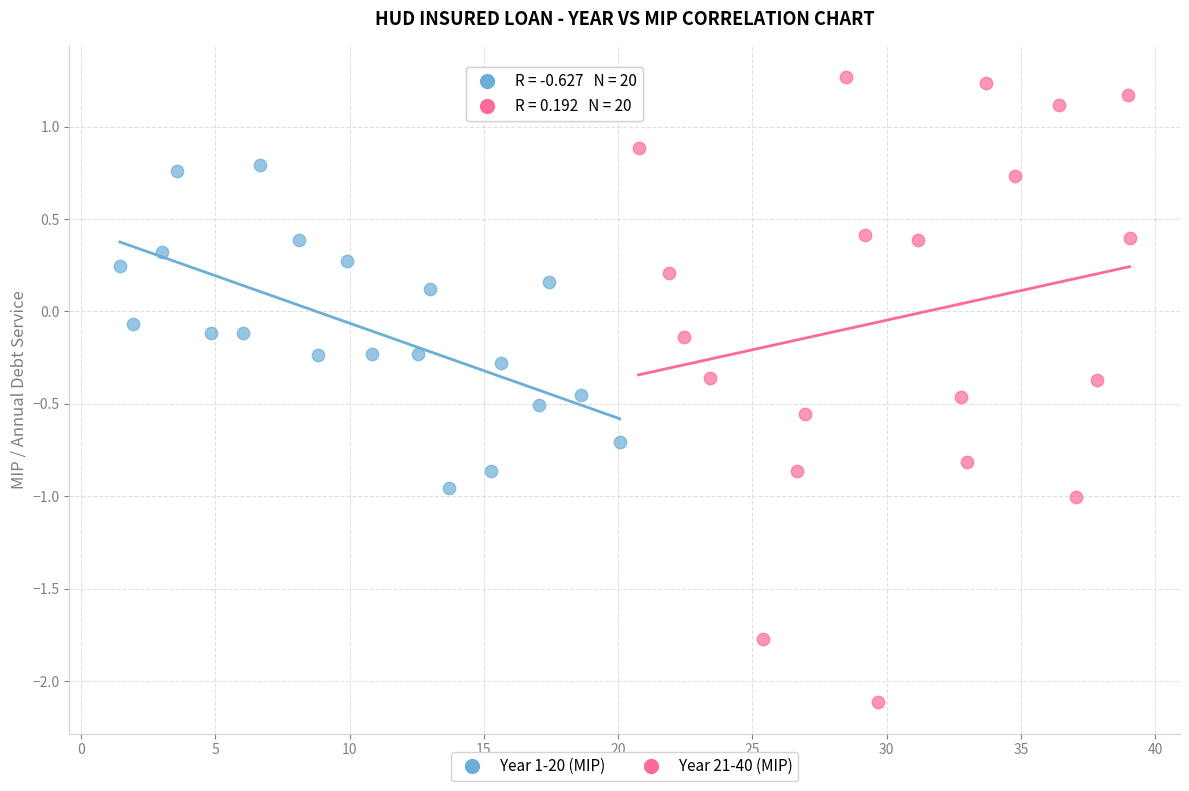

Which series contains the lowest Y value?

Year 21-40 (MIP)